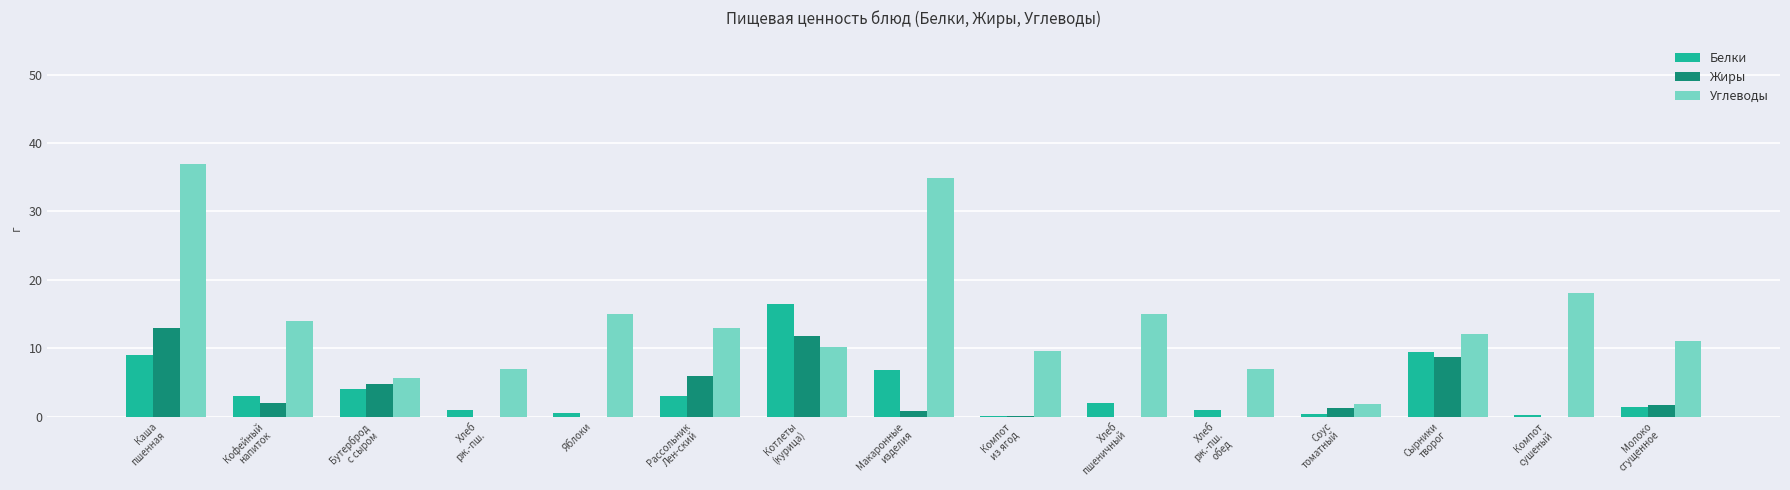

Is it true that Углеводы equals 18.1 at Компот
сушеный?

True